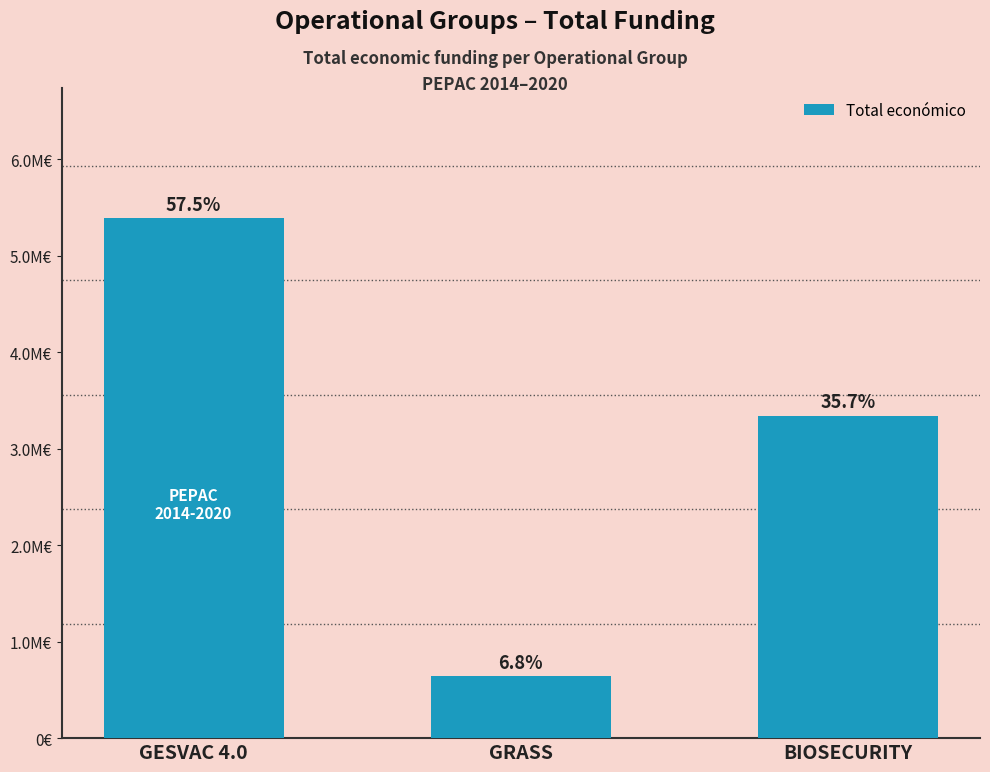

What is the smallest value displayed?

641336